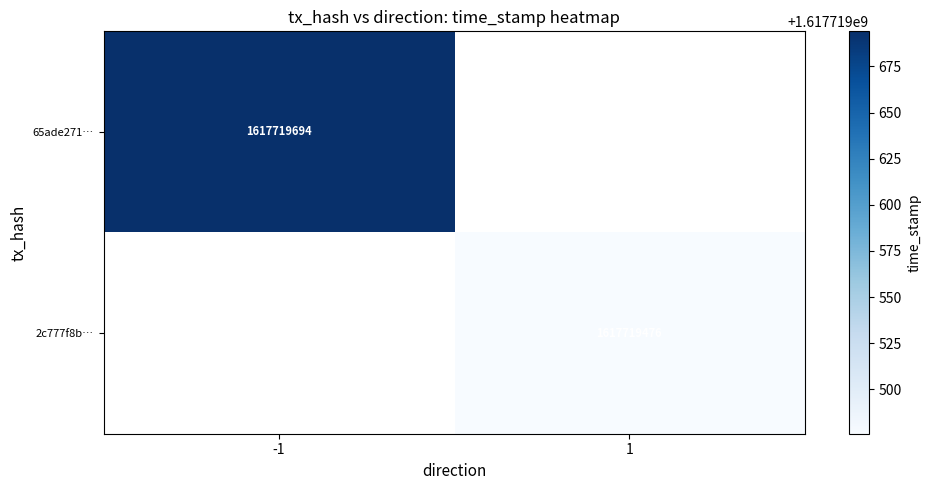

At which label does 65ade27160a861695365949a6e18a525db4f49e reach its minimum?

-1